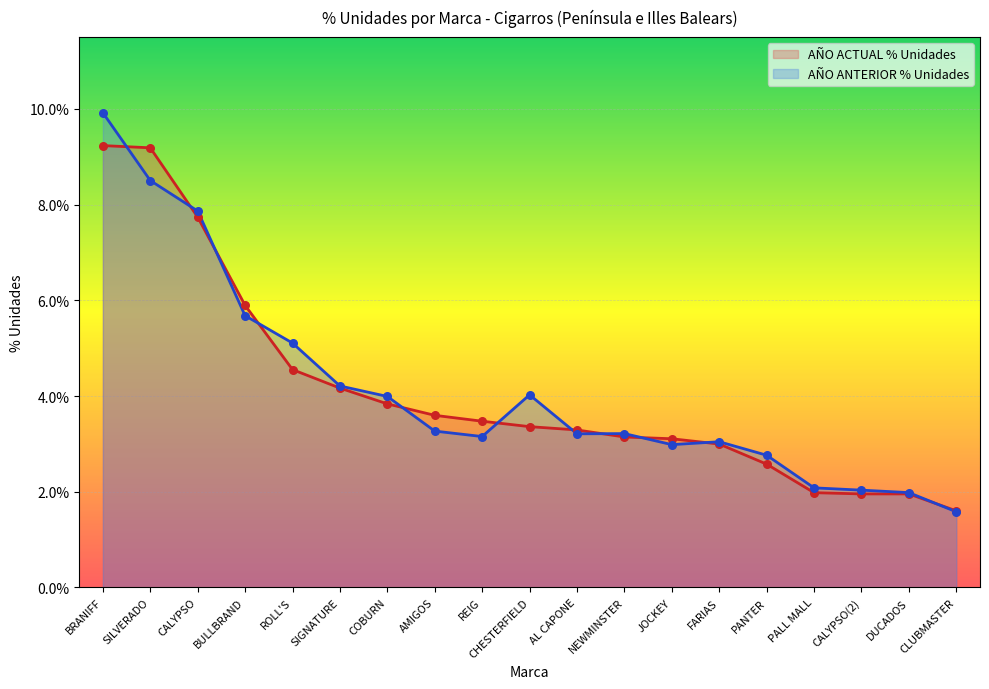

At which category is the sum across all series the highest?

BRANIFF